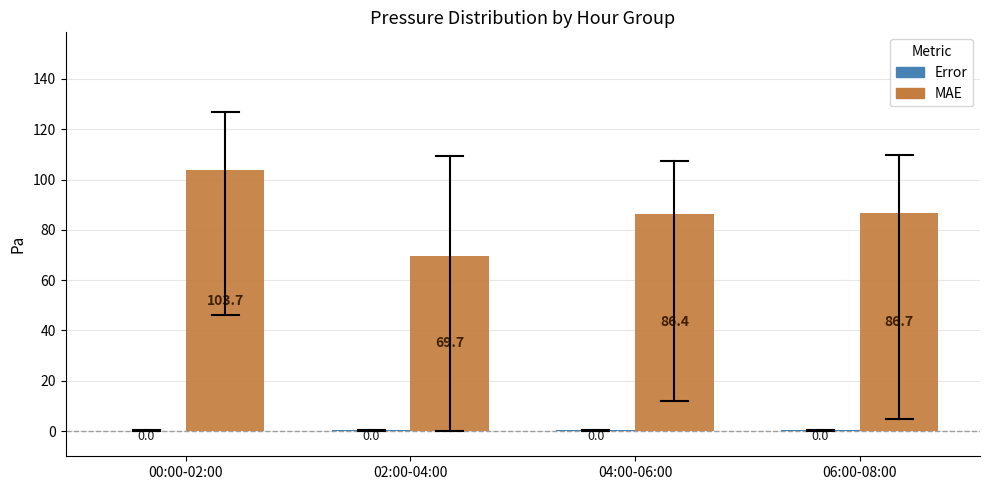

What is the sum of the MAE values at 02:00-04:00 and 06:00-08:00?

156.4